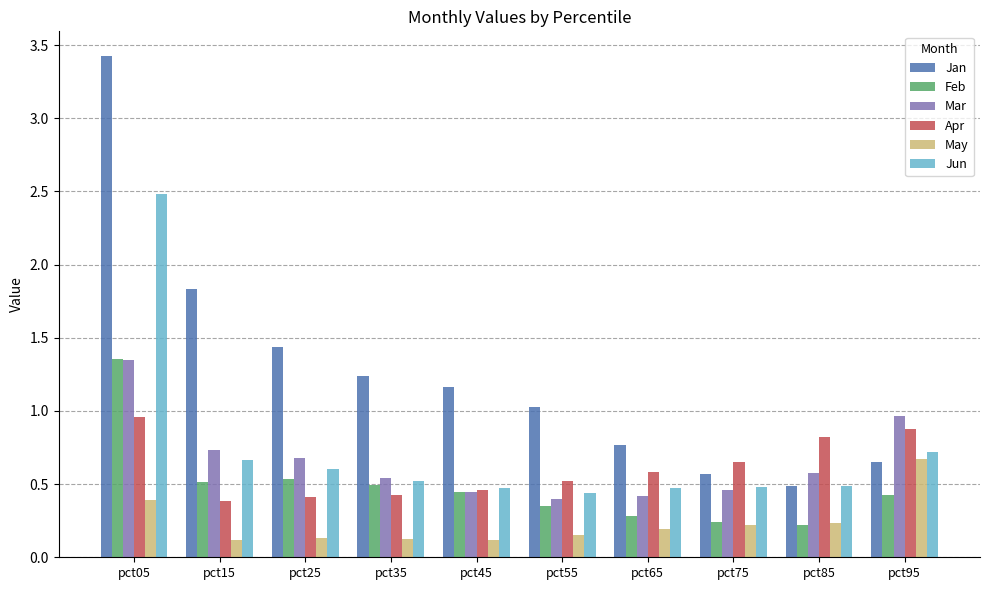

Which category has the highest value across all series?

pct05